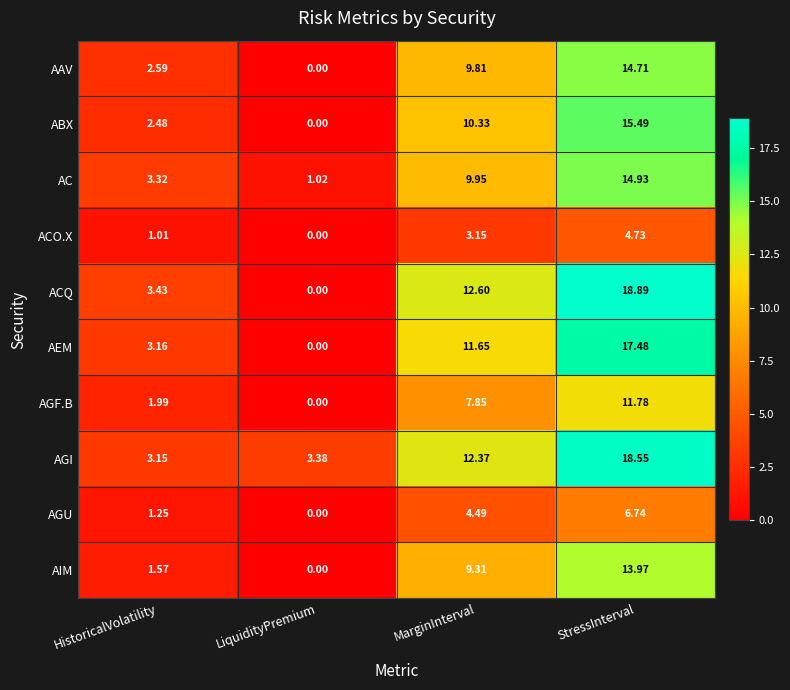

Which label corresponds to the smallest value in the chart?

LiquidityPremium